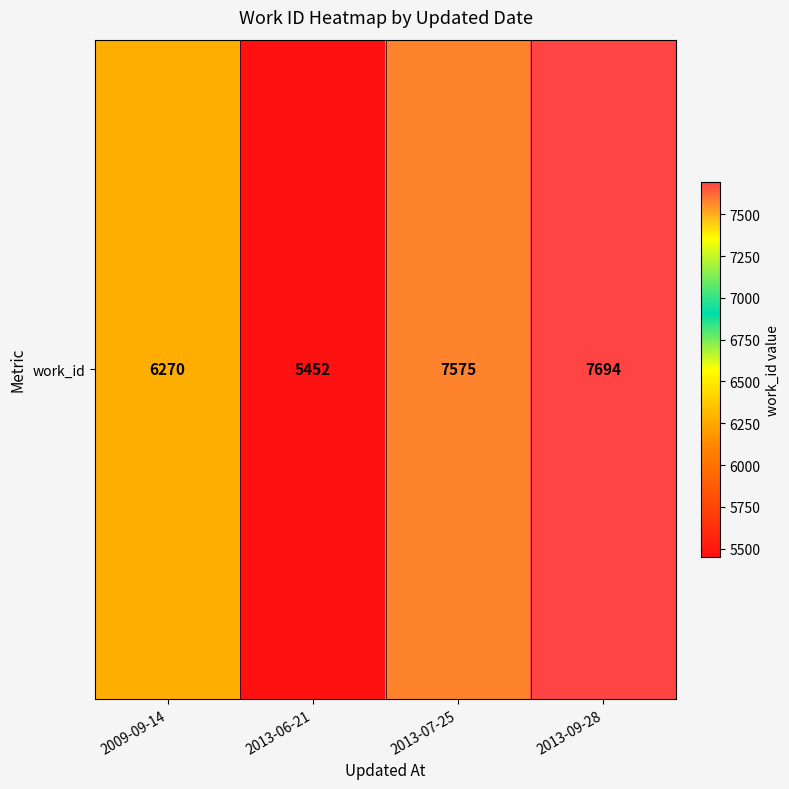

True or false: the data shows 7694 at 2013-09-28.

True